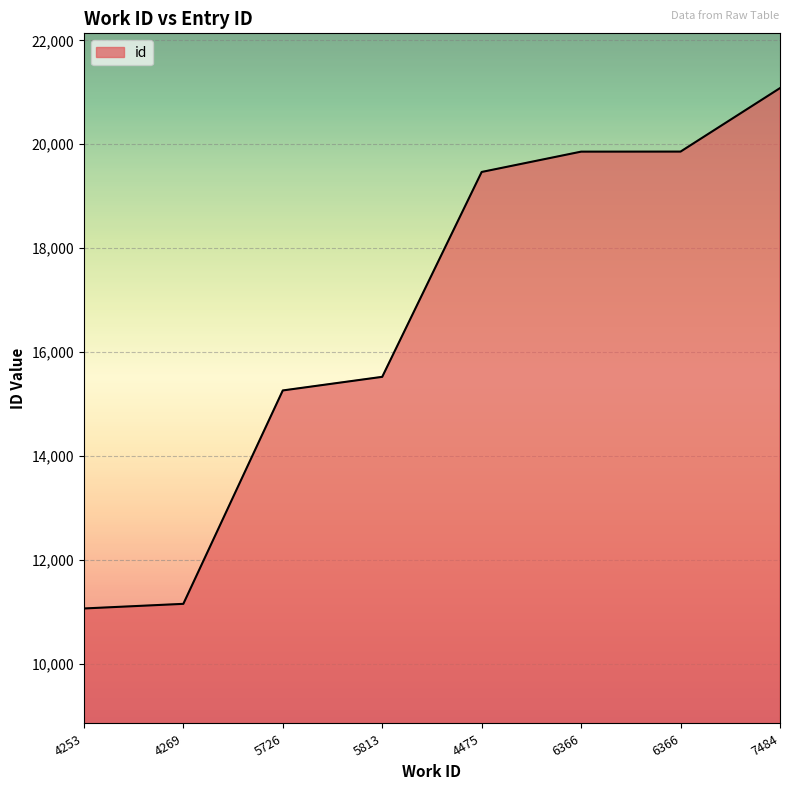

Reading left to right, extract all data points from this chart.

11066	11155	15262	15524	19467	19858	19859	21081